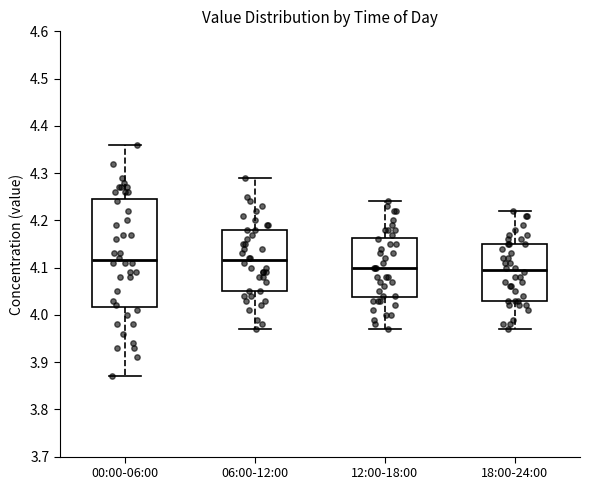

Reading left to right, transcribe this box plot: for each box, give where its median line is, the range the box spans, and where its two whiskers end, as read against the y-axis. The values are not printed on the chart, so give them approximately, as read against the axis.

00:00-06:00: median 4.12, box 4.02 to 4.25, whiskers 3.87 to 4.36
06:00-12:00: median 4.12, box 4.05 to 4.18, whiskers 3.97 to 4.29
12:00-18:00: median 4.10, box 4.04 to 4.16, whiskers 3.97 to 4.24
18:00-24:00: median 4.10, box 4.03 to 4.15, whiskers 3.97 to 4.22